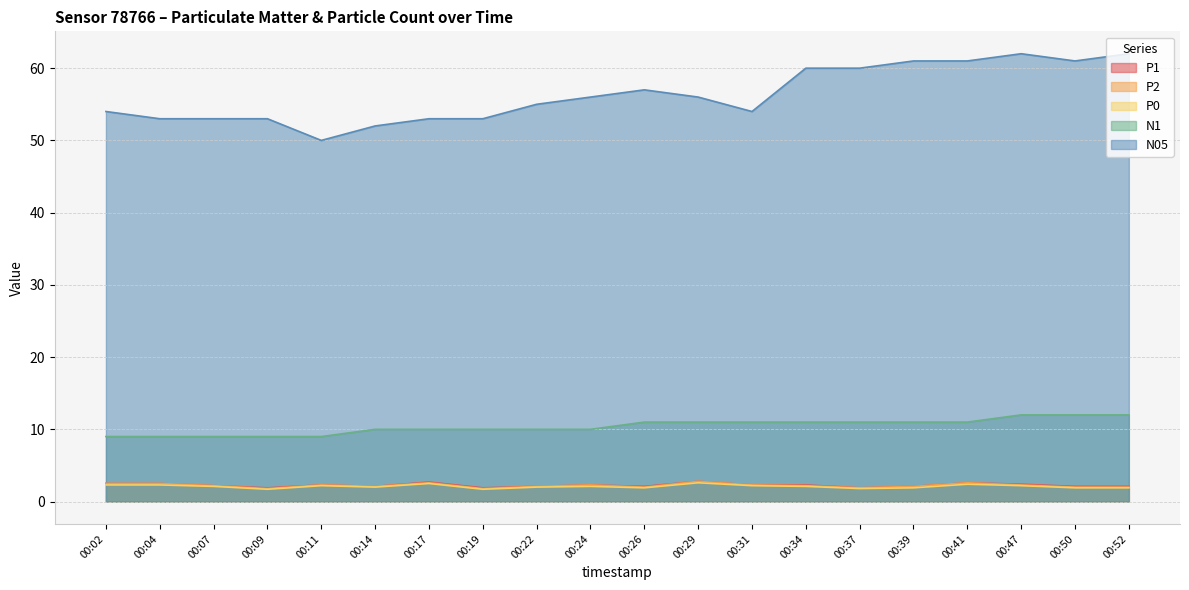

The N05 series shows 60.0 at 00:37. True or false?

True